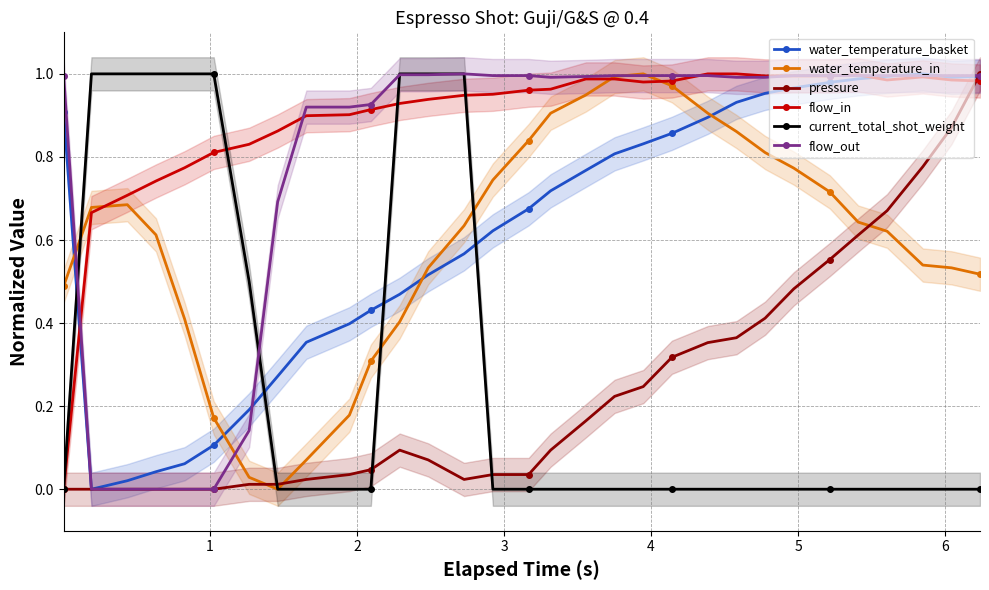

How many times do water_temperature_basket and current_total_shot_weight cross each other?

4